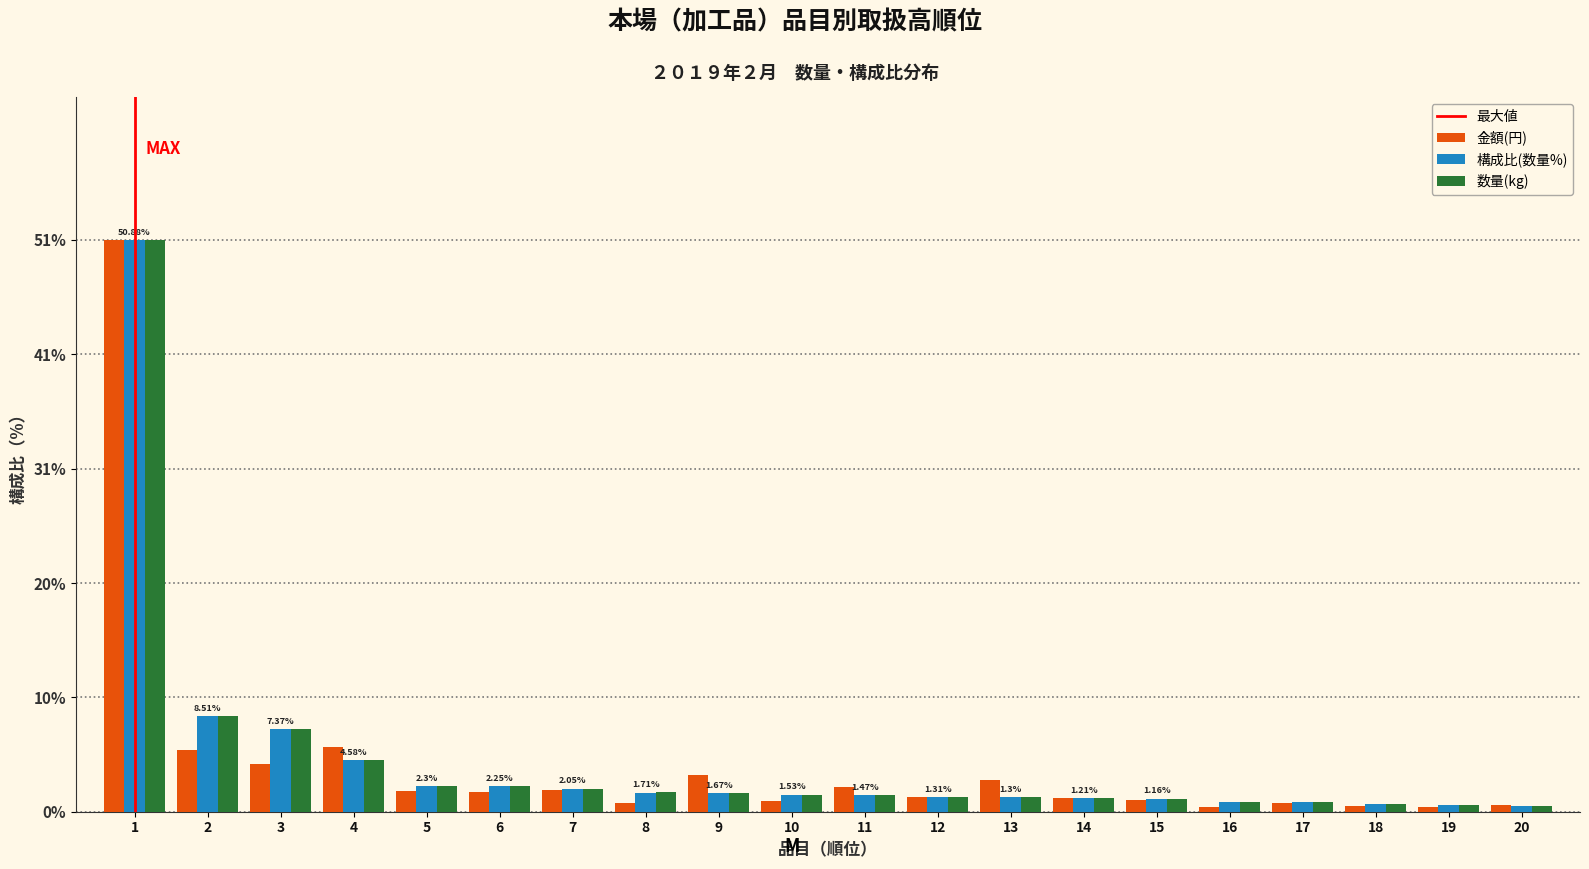

What is the difference between the maximum and minimum values in the 金額(円) series?

50.4